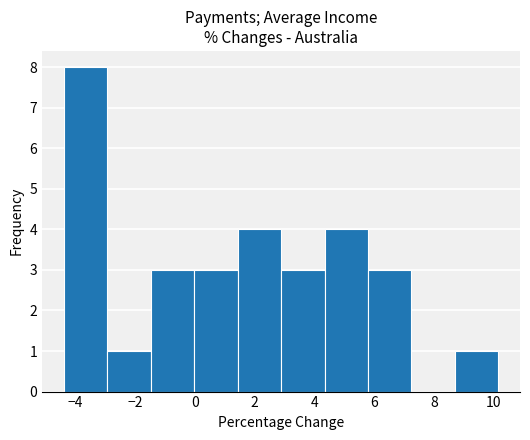

Reading left to right, list every bar in this chart as the range it spans on the x-axis followed by its height. Neither the bar edges nor the heights are printed on the chart, so give them approximately, as read against the axes.

-4.4 to -3.0: 8
-3.0 to -1.4: 1
-1.4 to 0.0: 3
0.0 to 1.4: 3
1.4 to 2.8: 4
2.8 to 4.4: 3
4.4 to 5.8: 4
5.8 to 7.2: 3
7.2 to 8.6: 0
8.6 to 10.2: 1